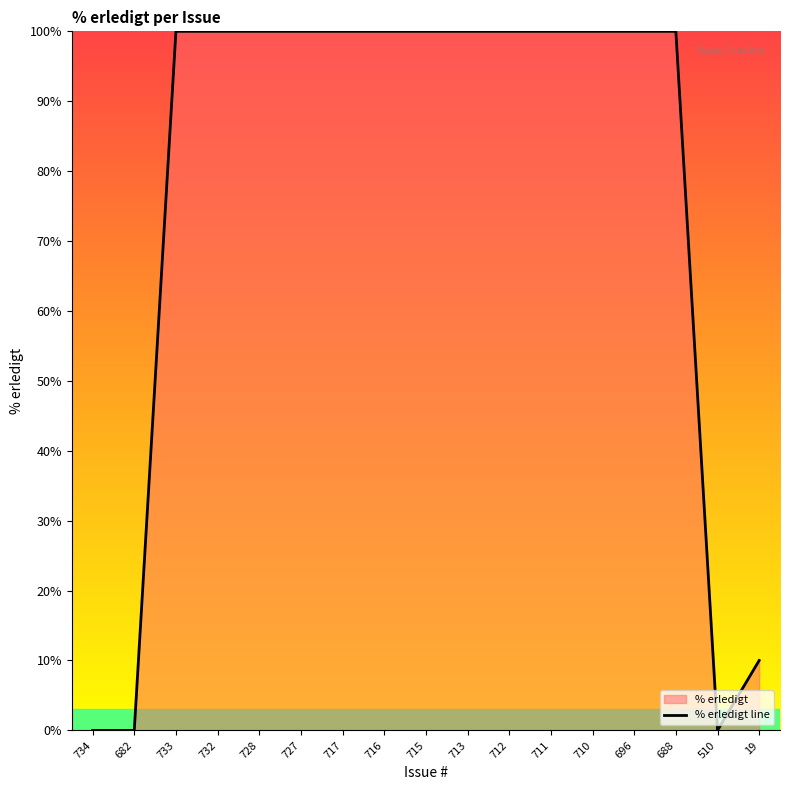

Does the chart display data point markers on the line(s)?

No